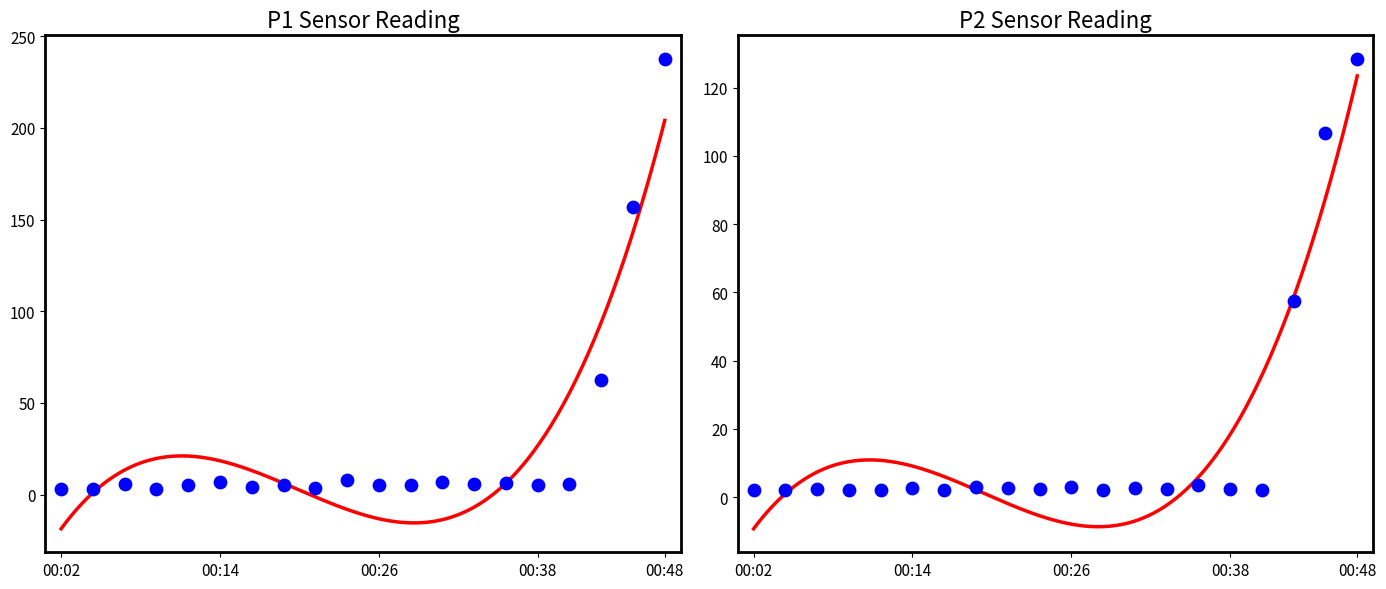

Which series has the largest total across all categories?

P1